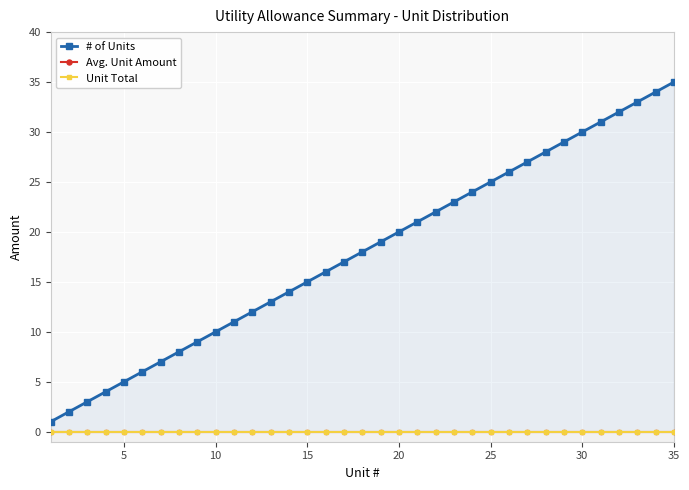

What is the difference between the highest and lowest values at 0?

1